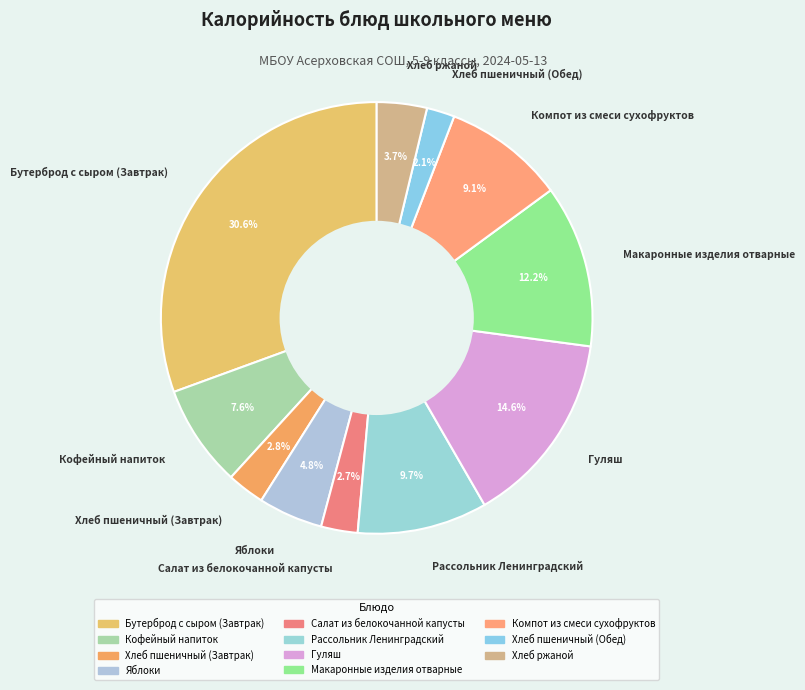

How many segments does this pie chart have?

11